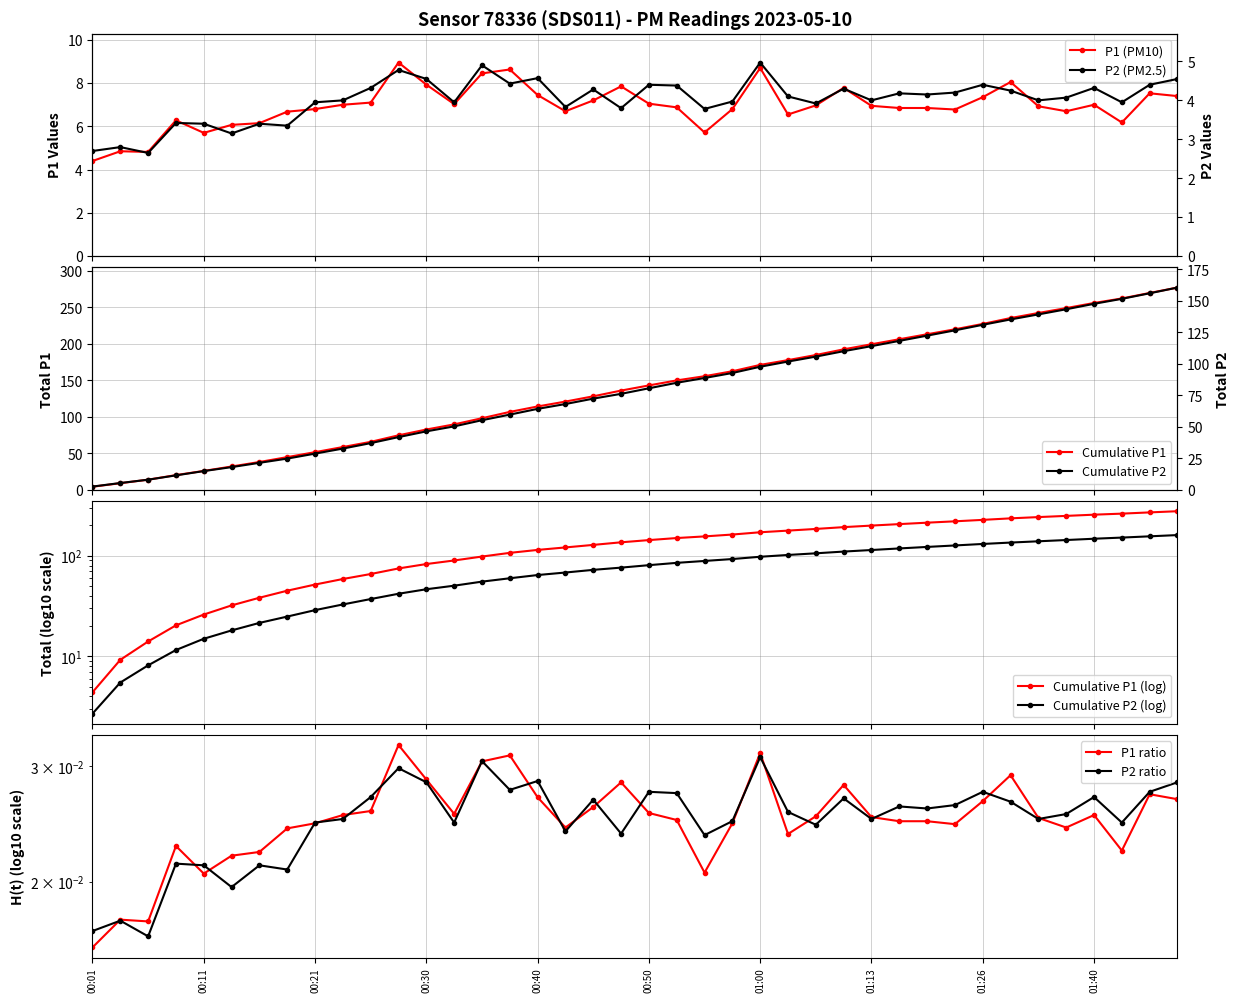

What is the highest value of the P2 series?

5.0